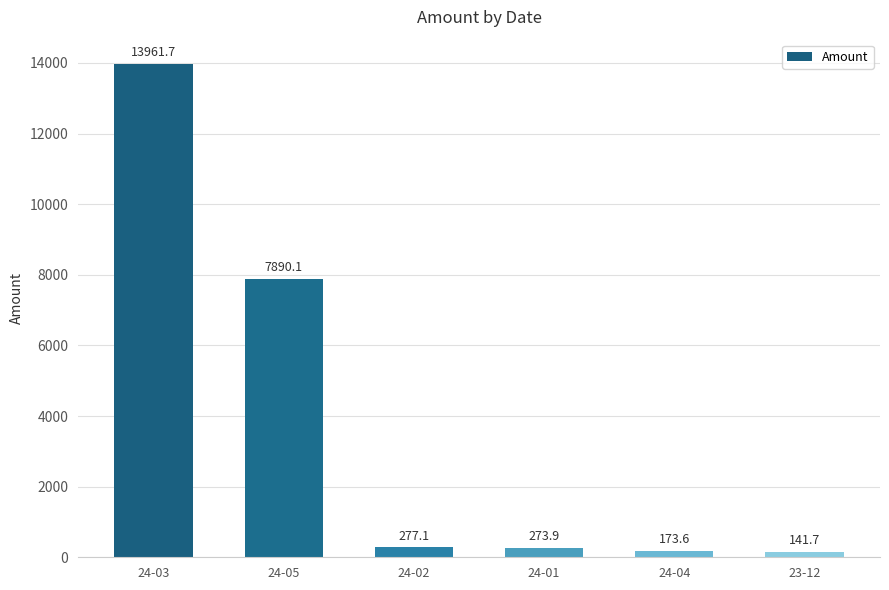

Are the bars horizontal?

No